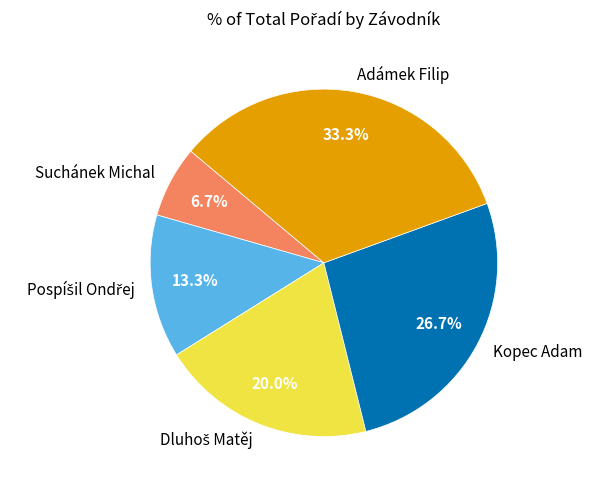

Which slice is the largest?

Adámek Filip